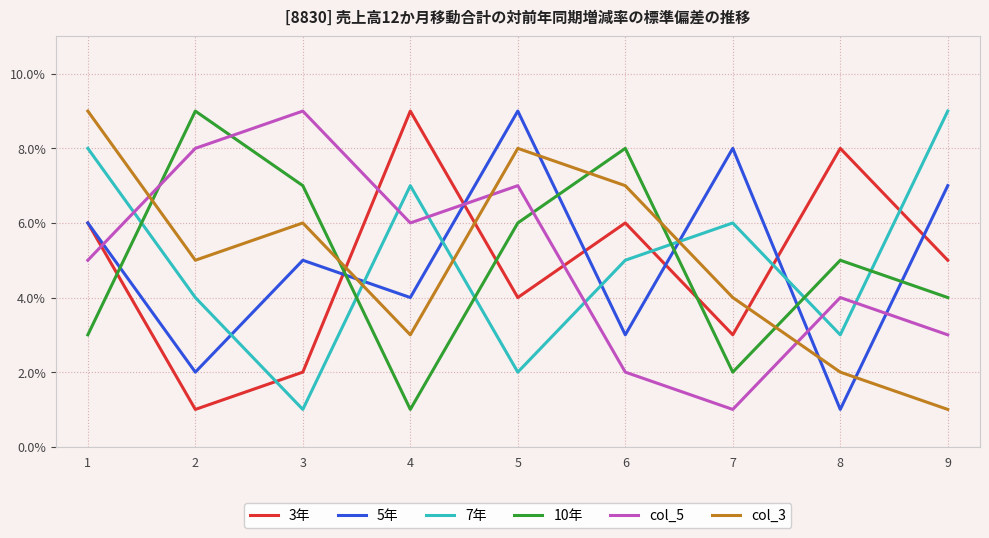

True or false: 7年 and 10年 cross at least once.

True